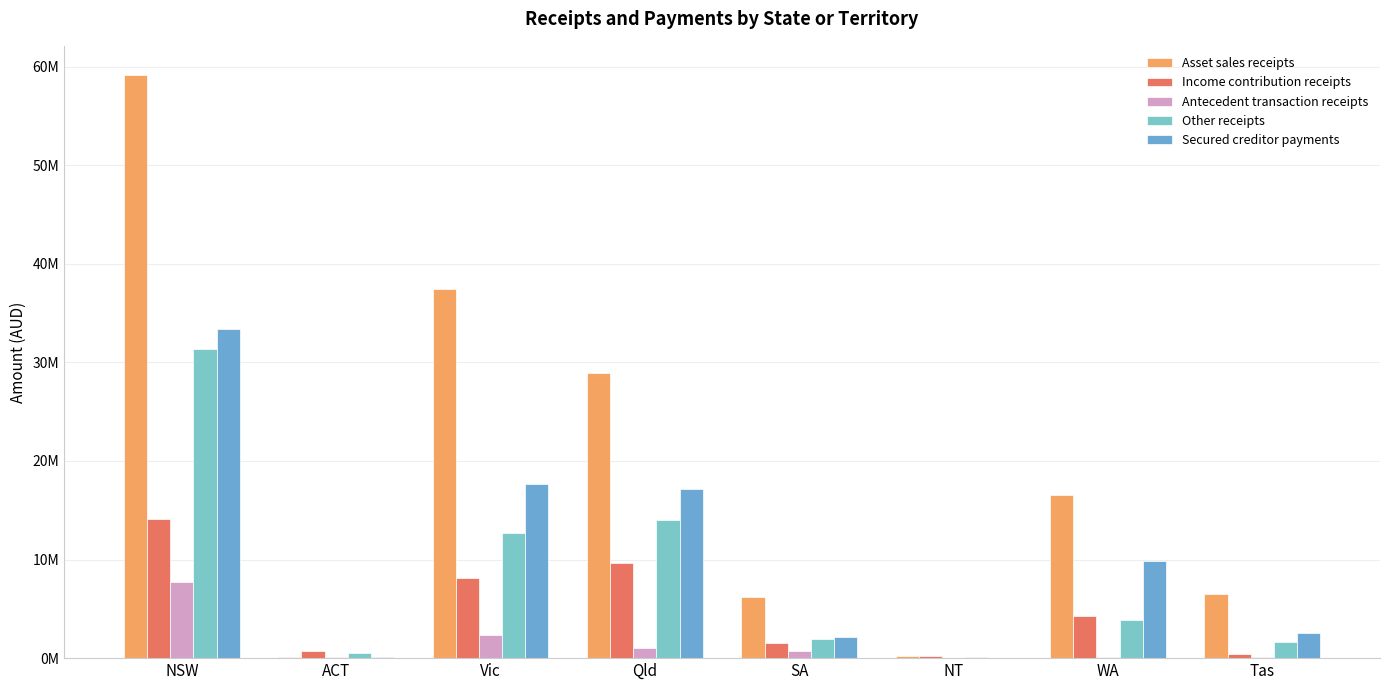

List the labels in order of Asset sales receipts value, smallest first.

ACT, NT, SA, Tas, WA, Qld, Vic, NSW